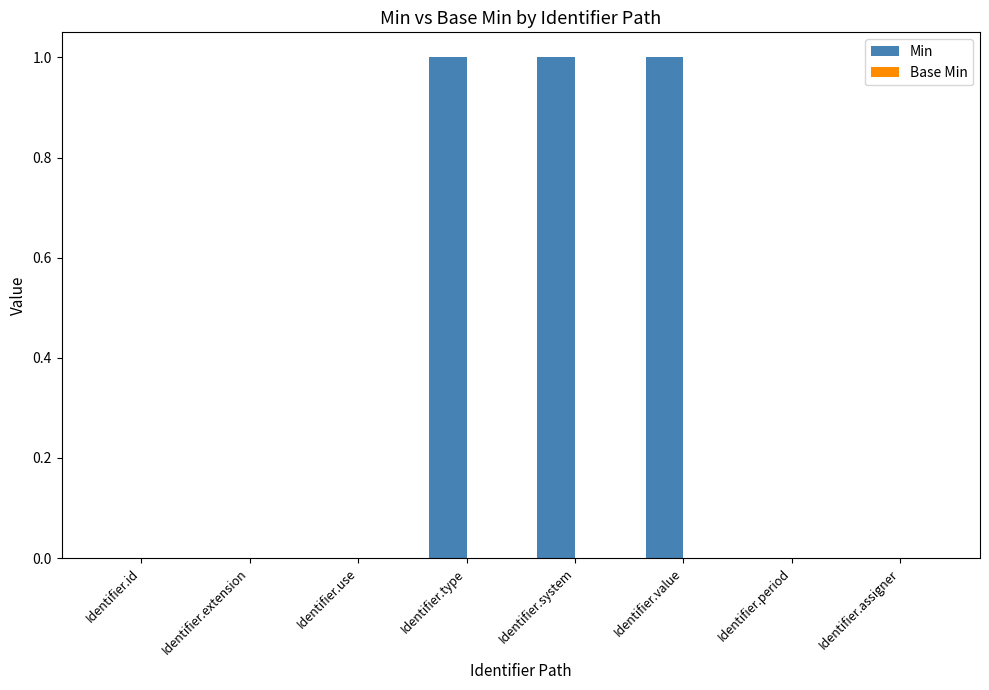

The chart shows a value of 1 at Identifier.type. True or false?

True